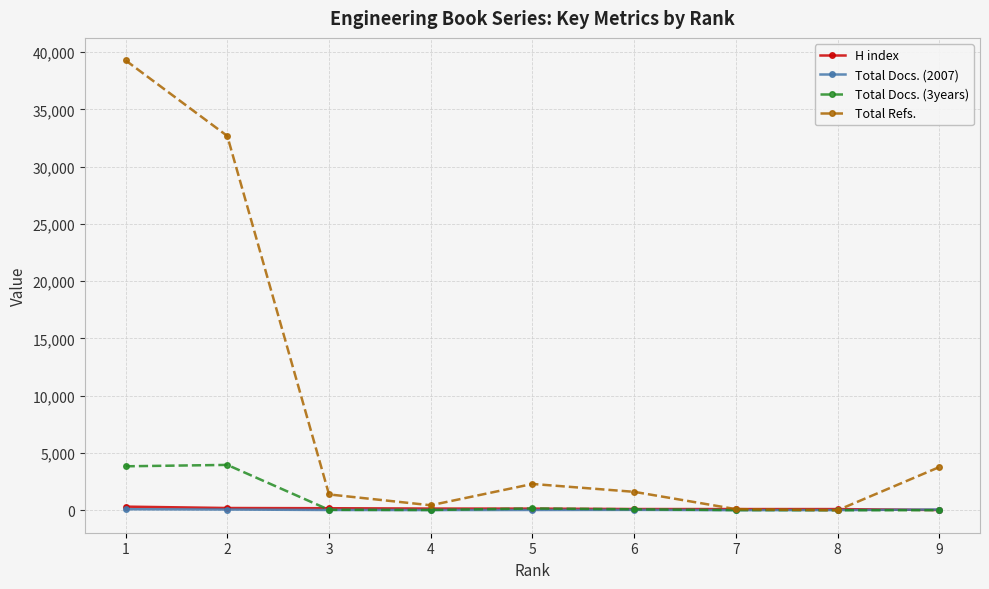

At which label is Total Docs. (3years) closest to 1979?

5